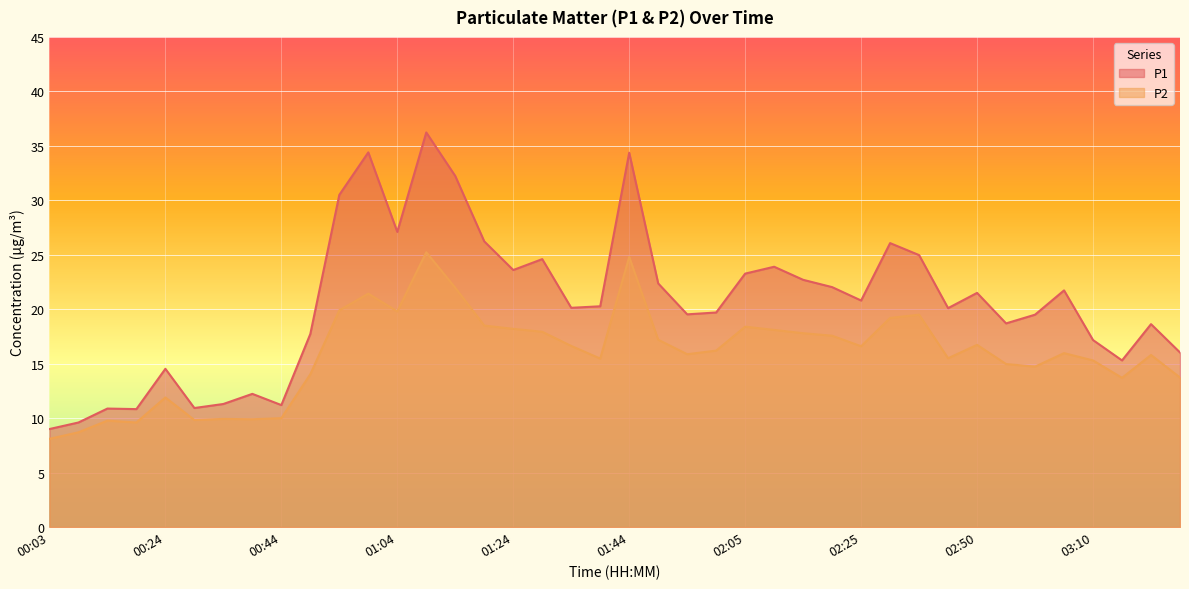

Where is the first local minimum for P2?

00:18